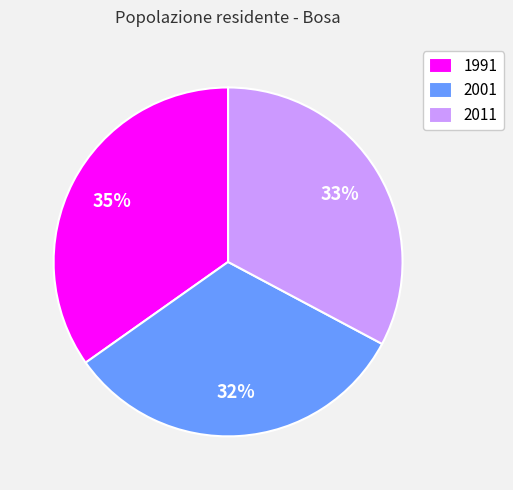

To the nearest percent, what is the combined percentage of 2011 and 1991?

68%